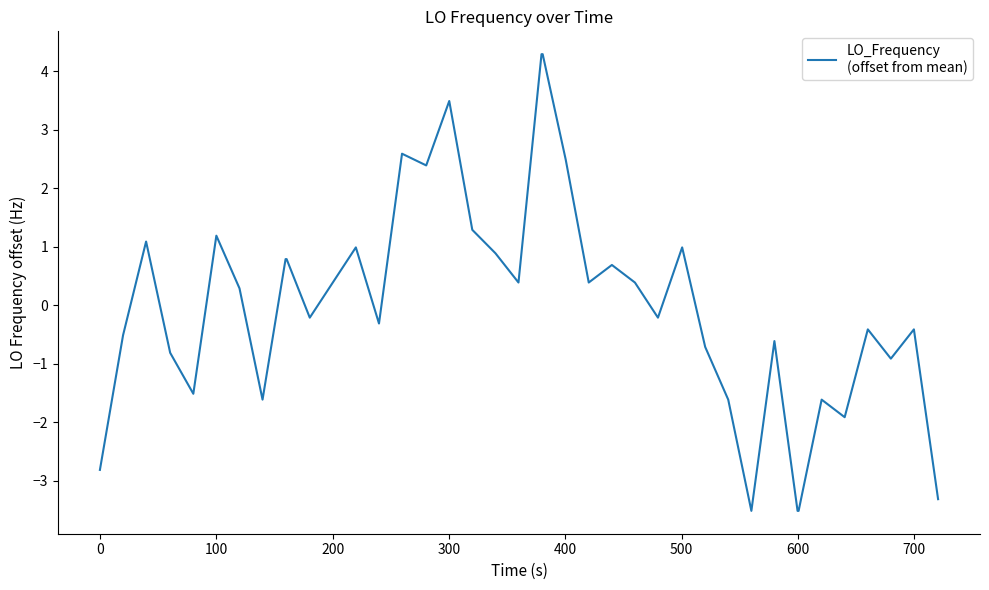

What is the difference between the maximum and minimum values?

7.8